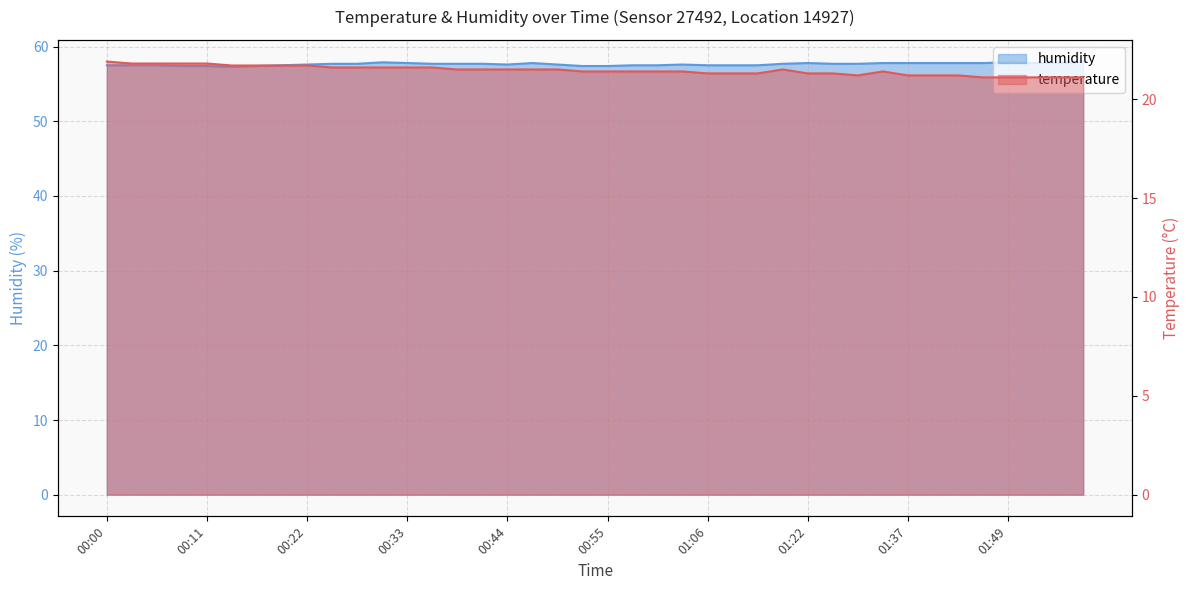

What is the total value across all series at 01:01?

78.9